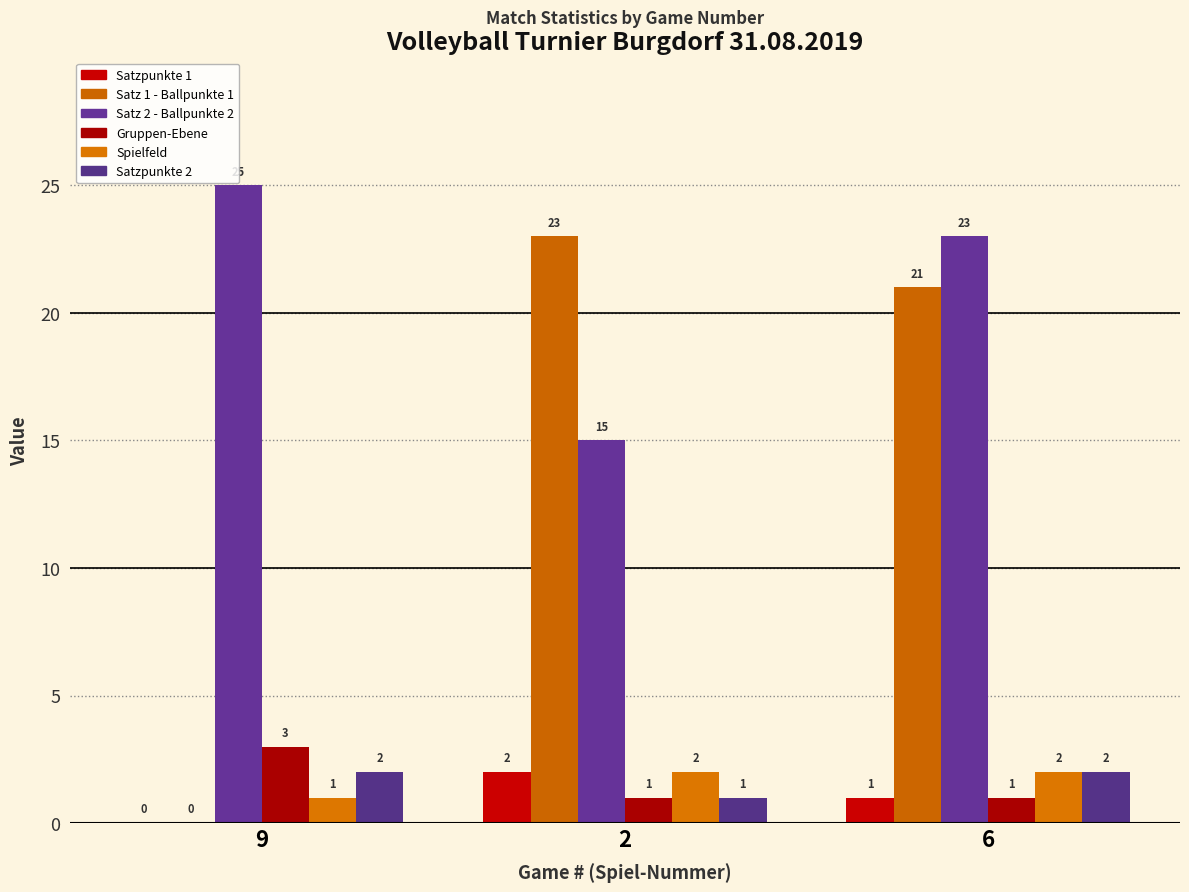

Does the chart contain stacked bars?

No